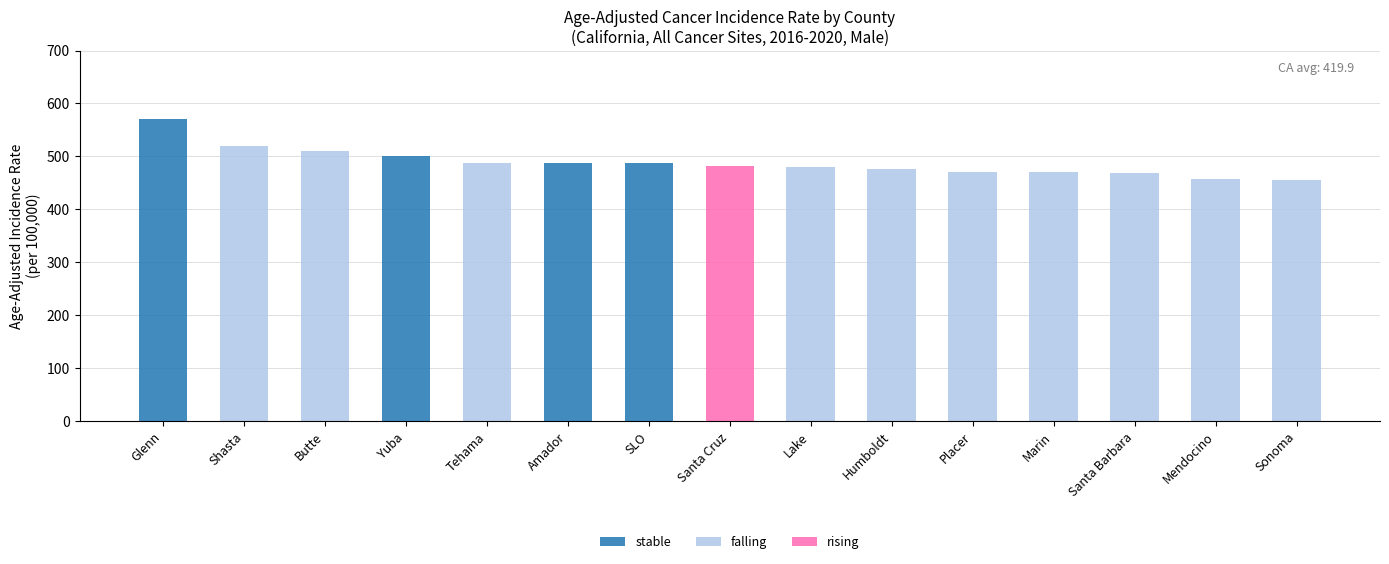

At which label does stable reach its peak?

Glenn